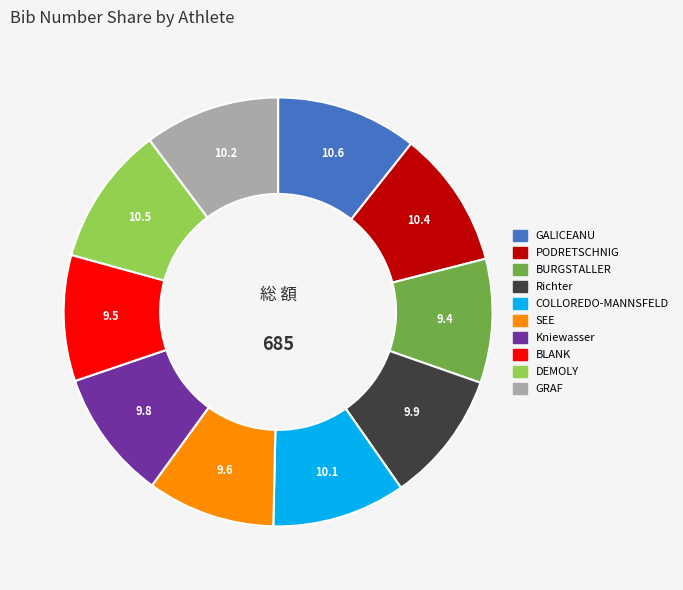

Approximately how many times larger is the value at SEE compared to COLLOREDO-MANNSFELD?

1.0